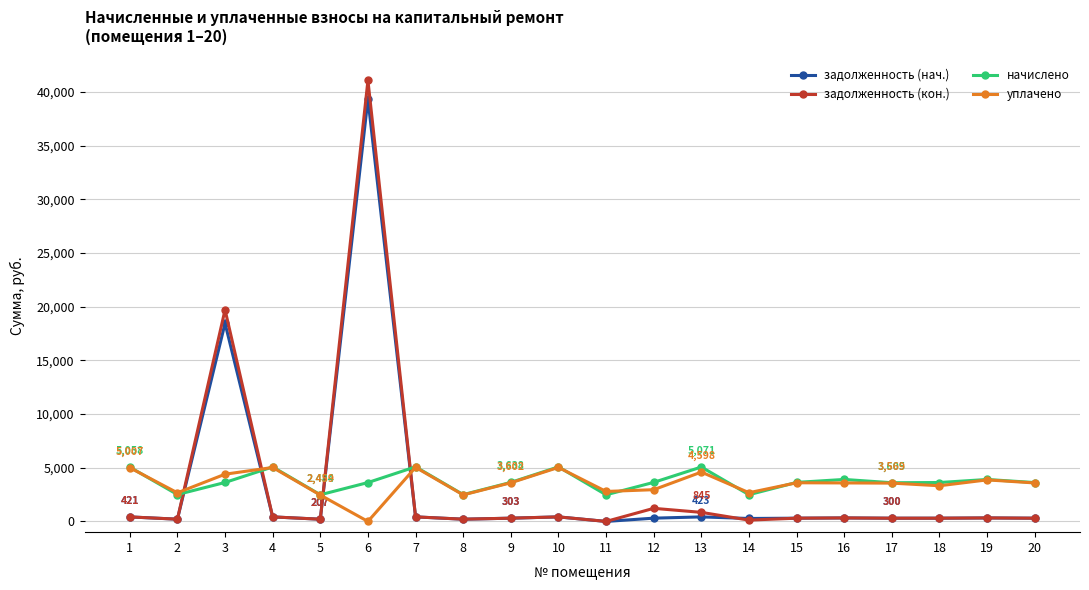

The value of уплачено at 10 is 5031.9. True or false?

True